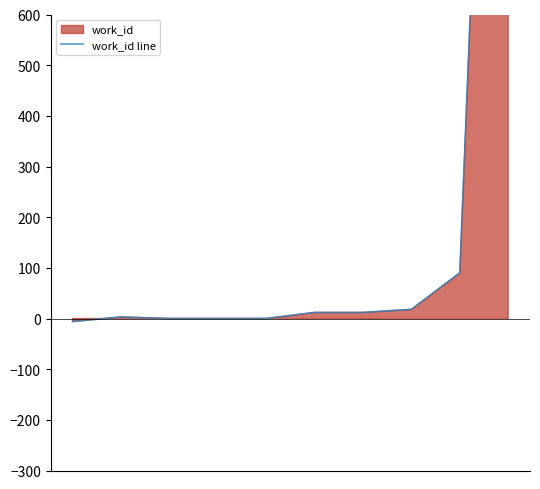

List the labels in order of value, smallest first.

0, 2, 3, 4, 1, 5, 6, 7, 8, 9